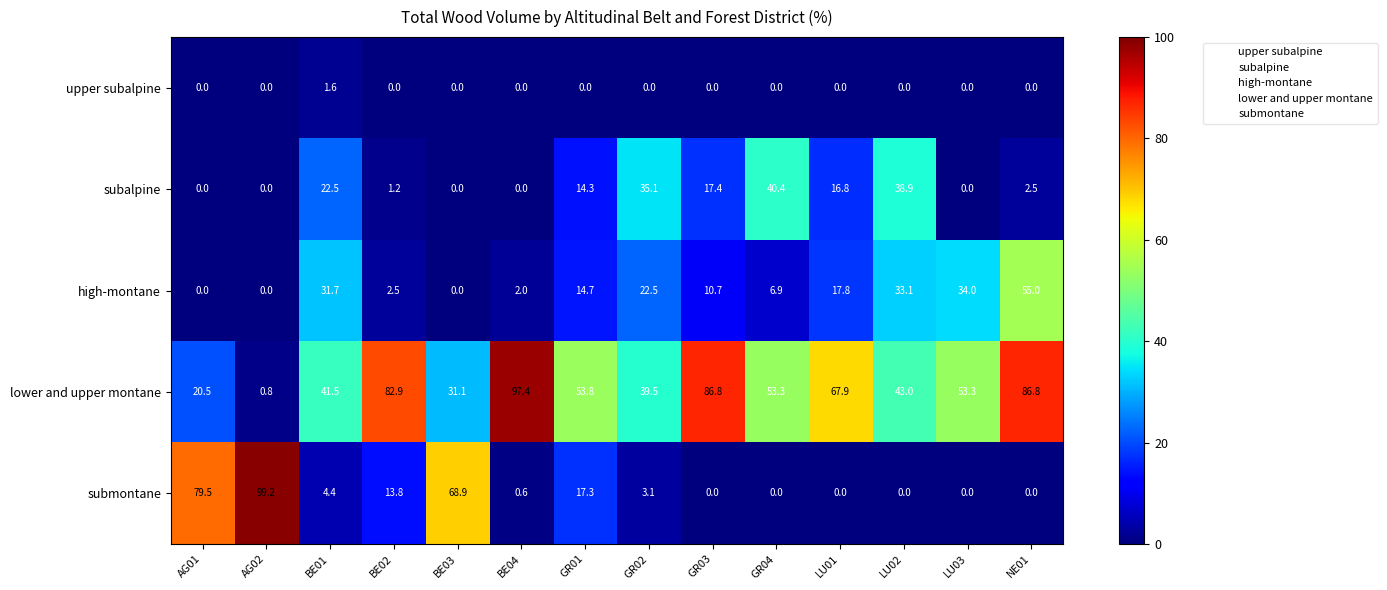

Is it true that high-montane equals 14.3 at GR03?

False